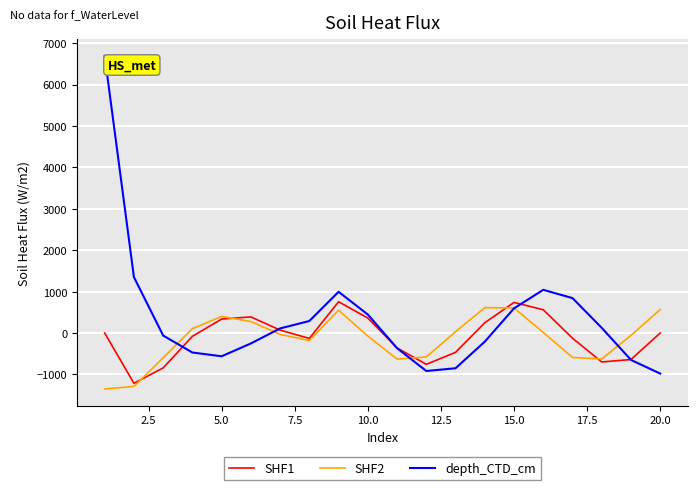

What is the smallest value displayed?

-1351.5